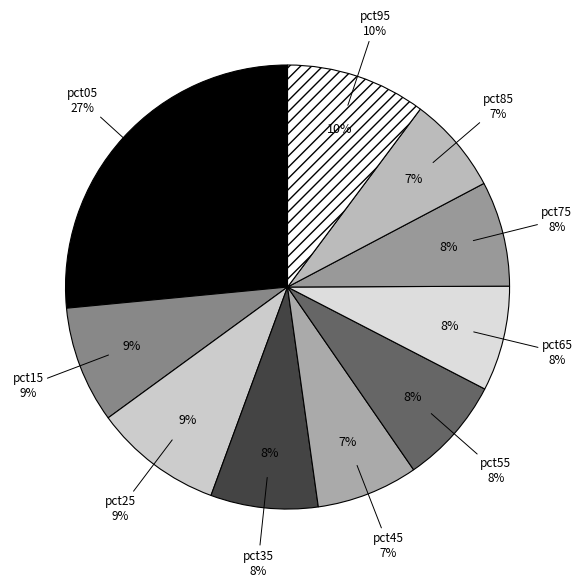

To the nearest percent, what percentage of the pie is pct75?

8%